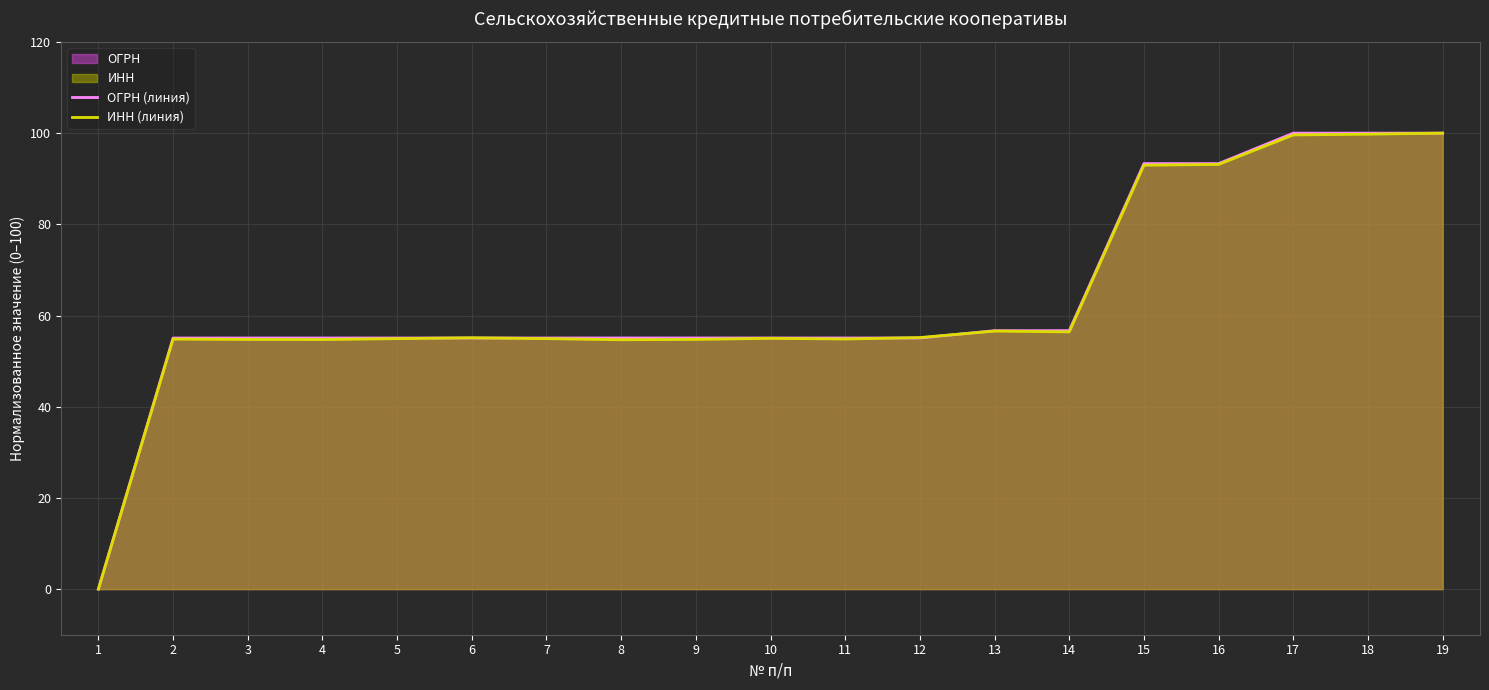

Does the chart have visible grid lines?

Yes